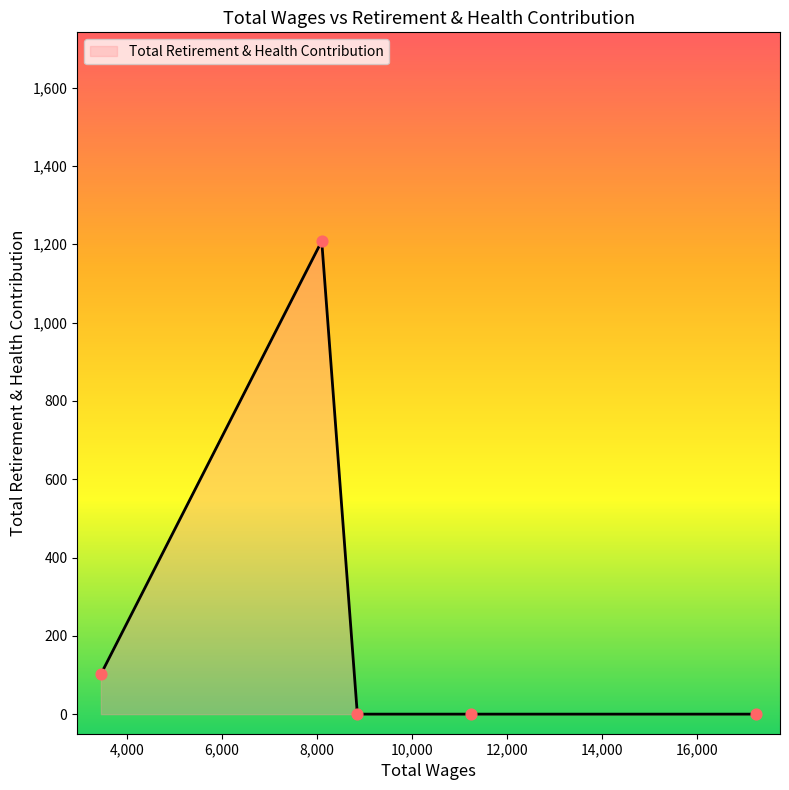

What is the greatest value displayed?

1208